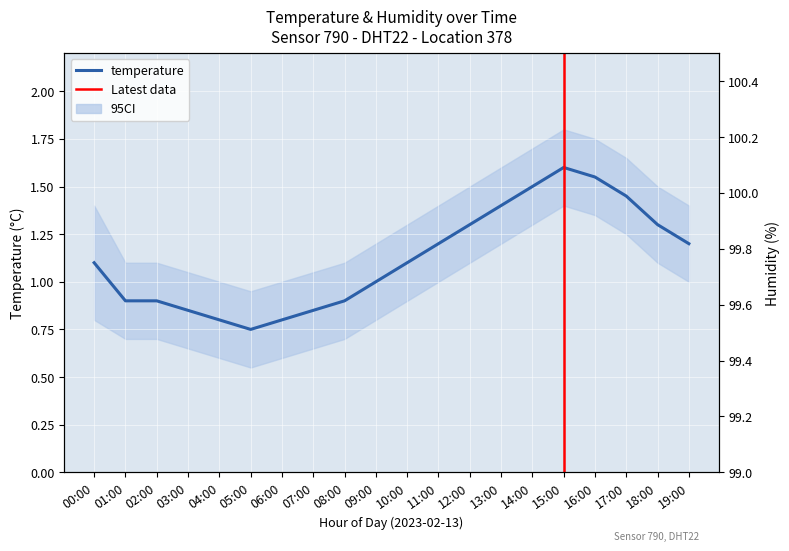

Reading left to right, extract all data points from this chart.

1.1	0.9	0.9	0.8	0.8	0.8	0.8	0.8	0.9	1.0	1.1	1.2	1.3	1.4	1.5	1.6	1.6	1.4	1.3	1.2